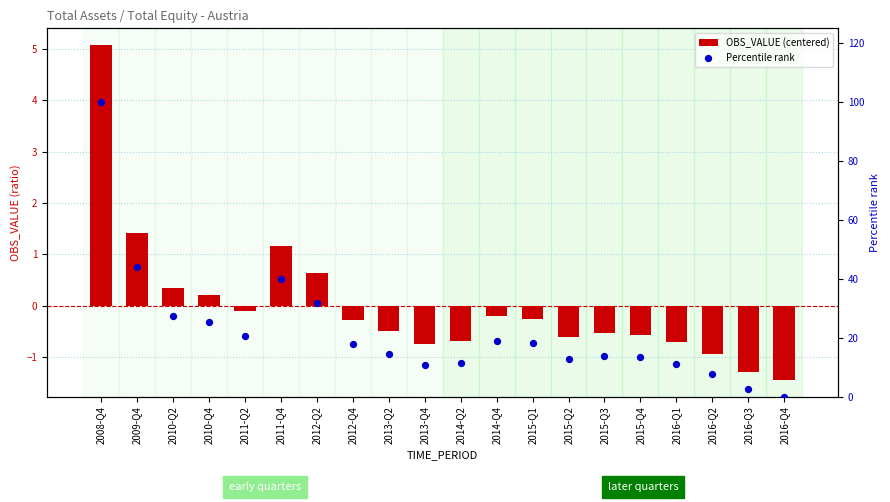

At how many categories does at least one series exceed 83?

1